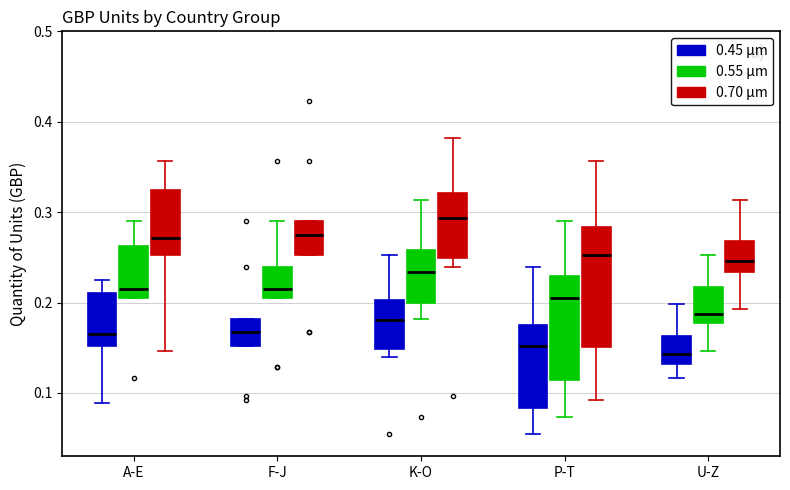

Which box has the highest median line?

K-O (0.70 μm)